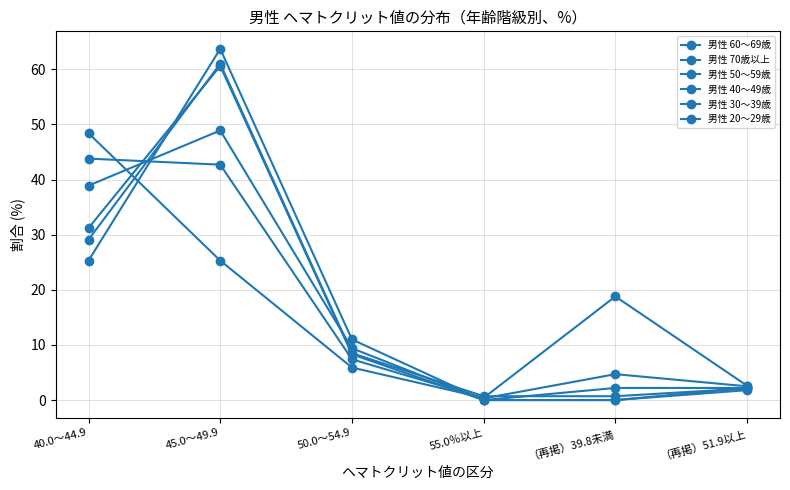

List the labels in order of 男性 30～39歳 value, largest first.

45.0～49.9, 40.0～44.9, 50.0～54.9, （再掲）51.9以上, 55.0％以上, （再掲）39.8未満